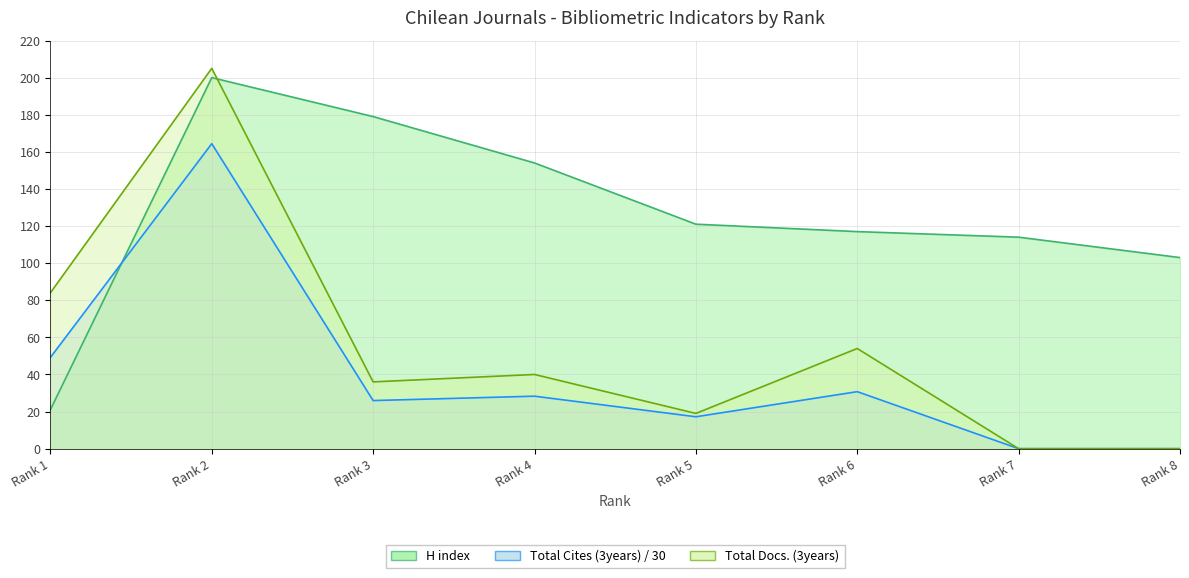

How many intersections are there between Total Docs. (3years) and H index?

1